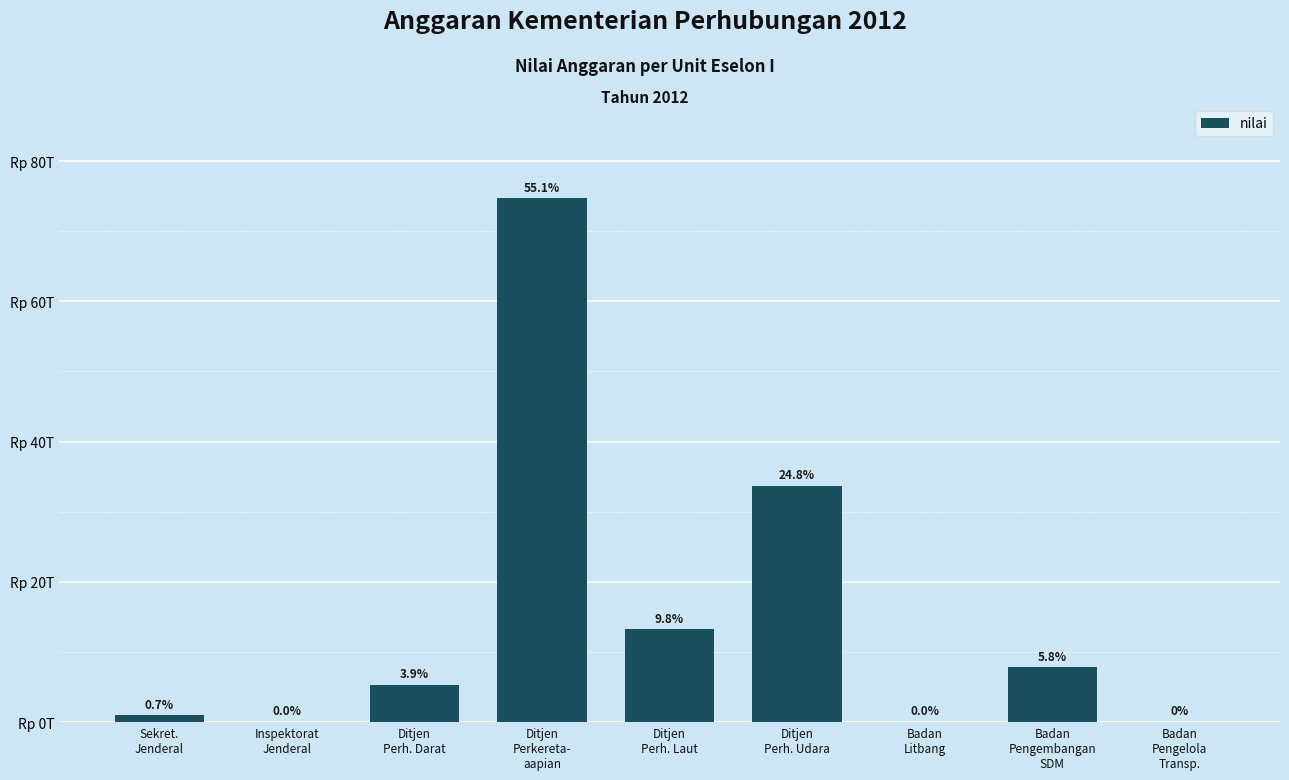

What is the maximum value shown in the chart?

74691800000000